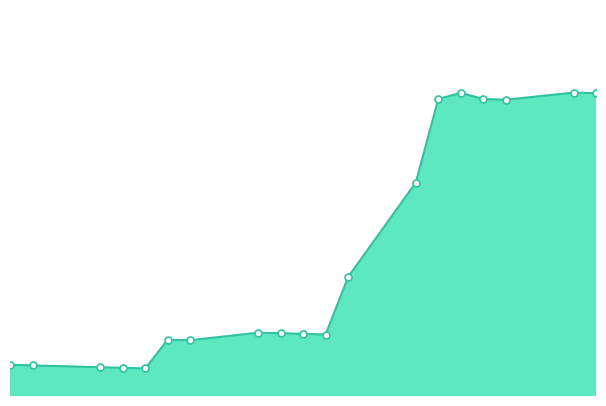

Does the chart display data point markers on the line(s)?

No